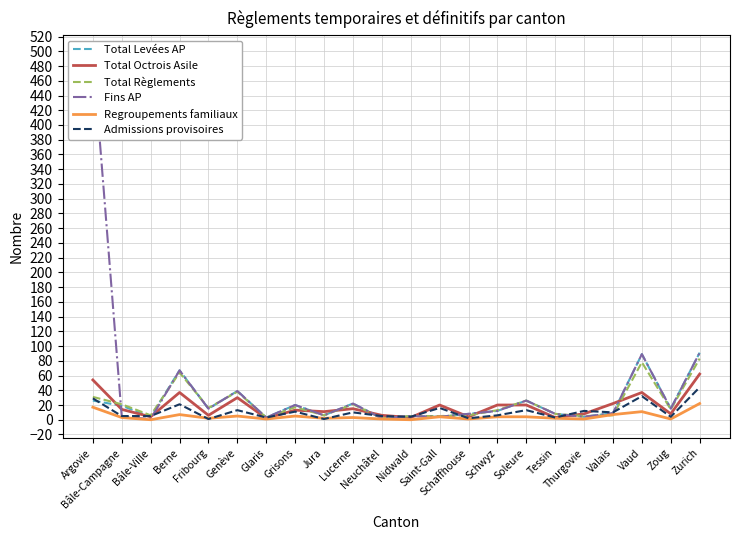

Which series has the largest total across all categories?

Fins AP